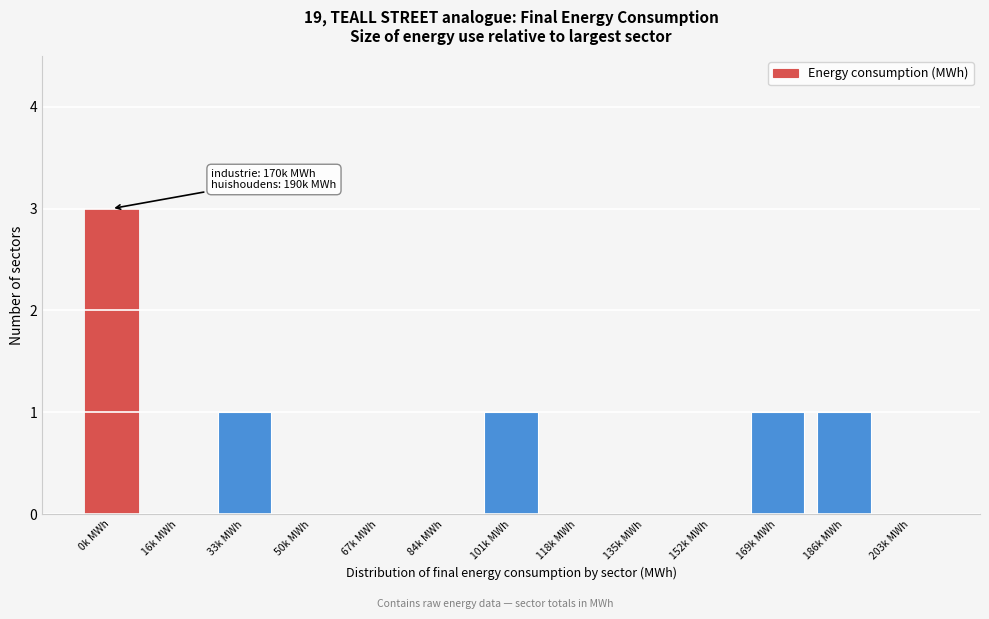

Reading left to right, what are all the values shown in this chart?

0k MWh=3	16k MWh=0	33k MWh=1	50k MWh=0	67k MWh=0	84k MWh=0	101k MWh=1	118k MWh=0	135k MWh=0	152k MWh=0	169k MWh=1	186k MWh=1	203k MWh=0